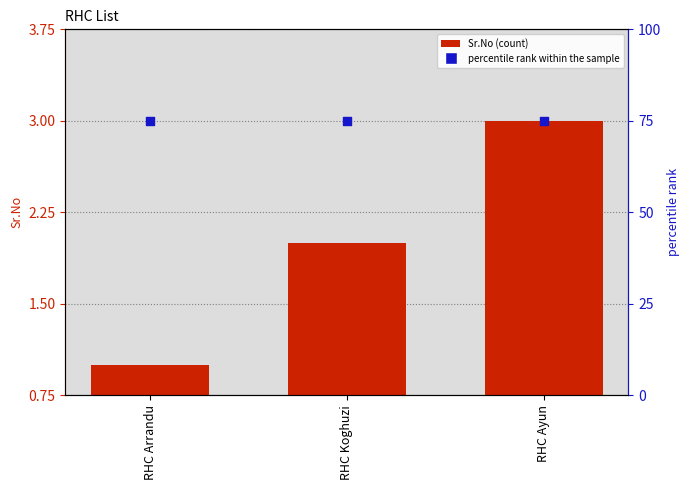

At which category is the sum across all series the highest?

RHC Ayun